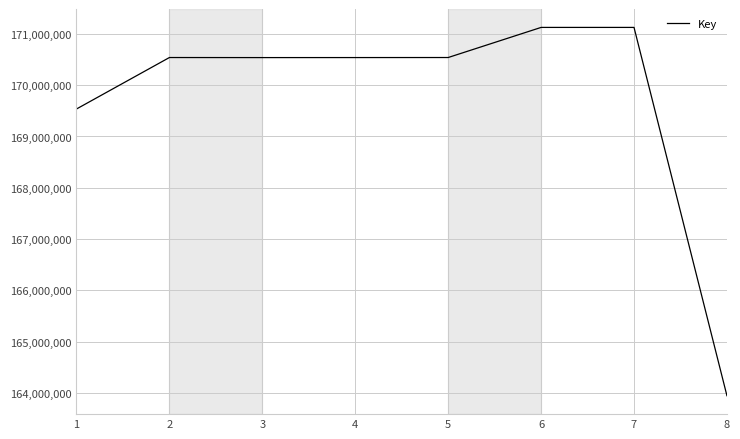

What is the sum of all values?

1357891522